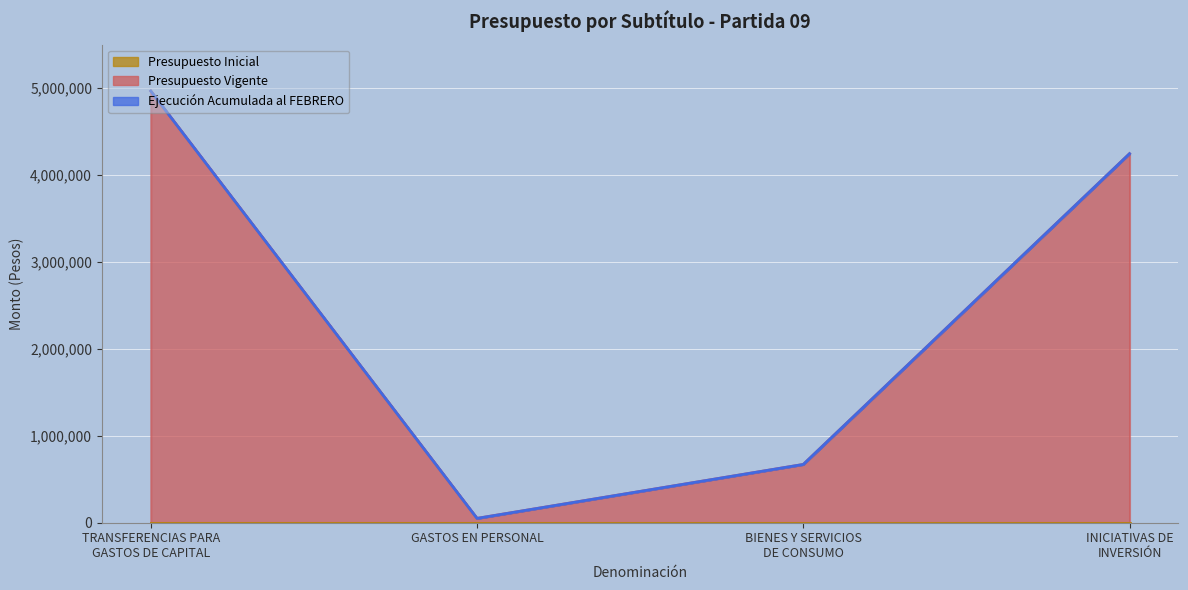

What is the label of the 3rd point from the left?

BIENES Y SERVICIOS
DE CONSUMO